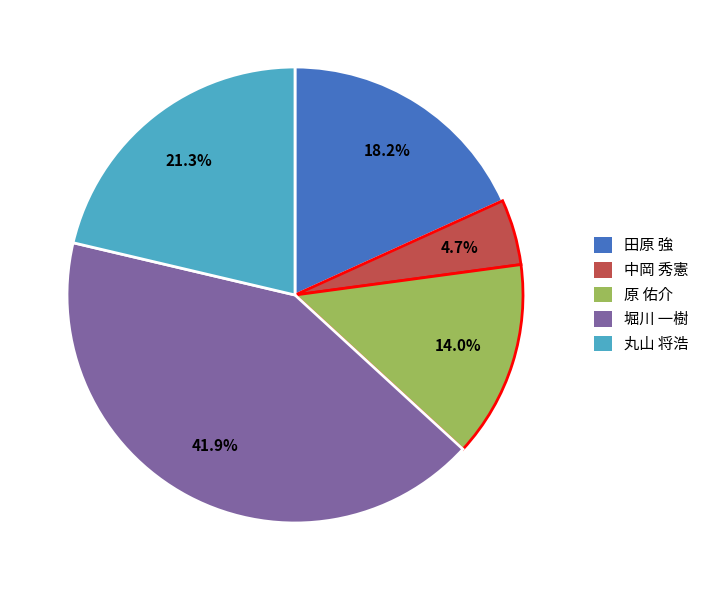

Which slice is the smallest?

中岡 秀憲